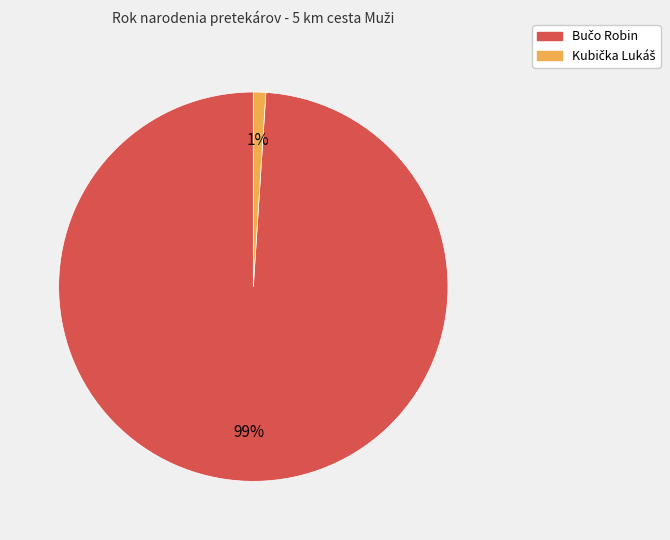

To the nearest percent, what is the average slice percentage?

50%